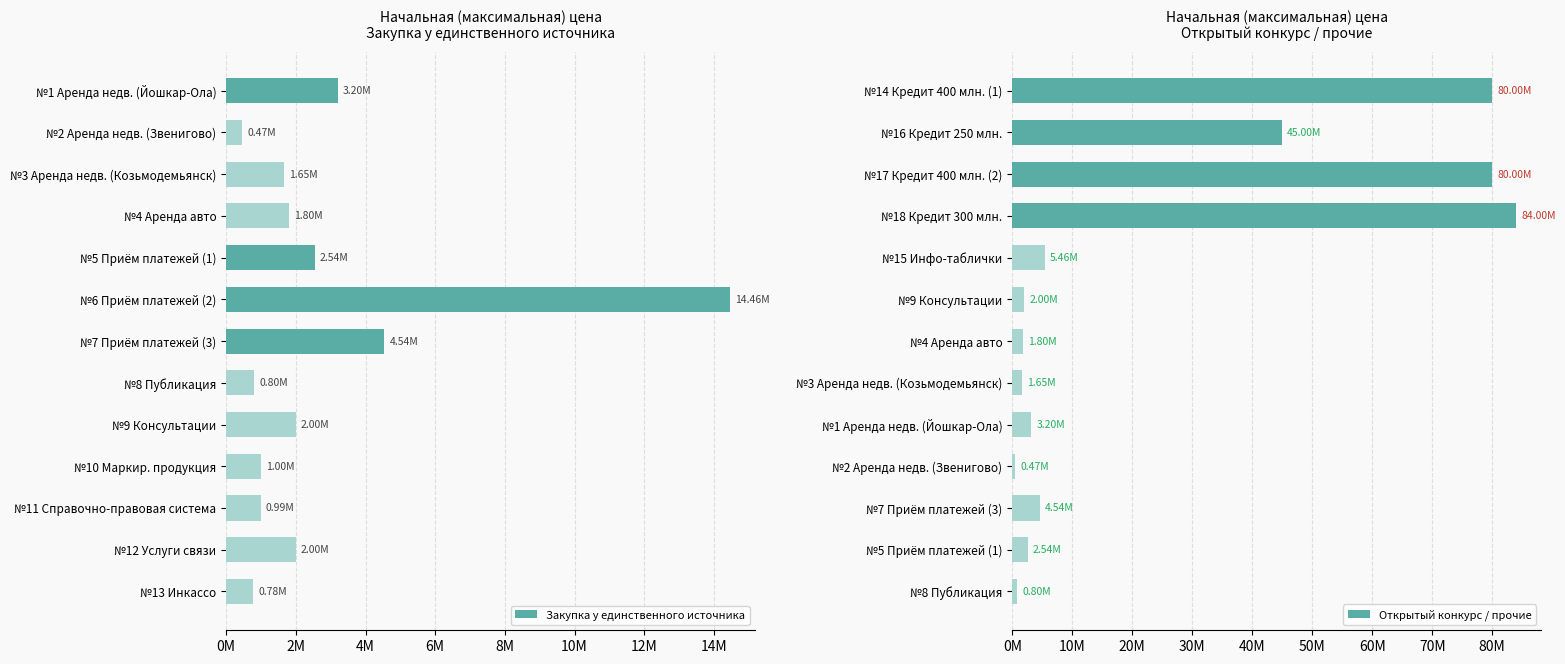

The value of Открытый конкурс / прочие at №9 Консультации is 717605.0. True or false?

False